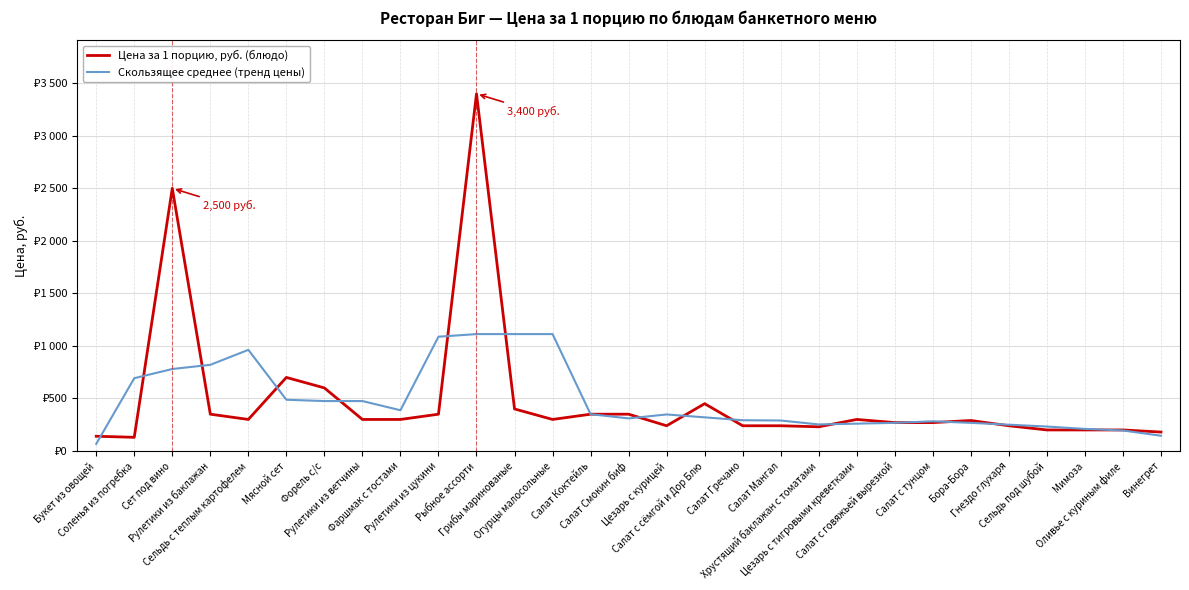

Is this an area chart (filled region under the line)?

No